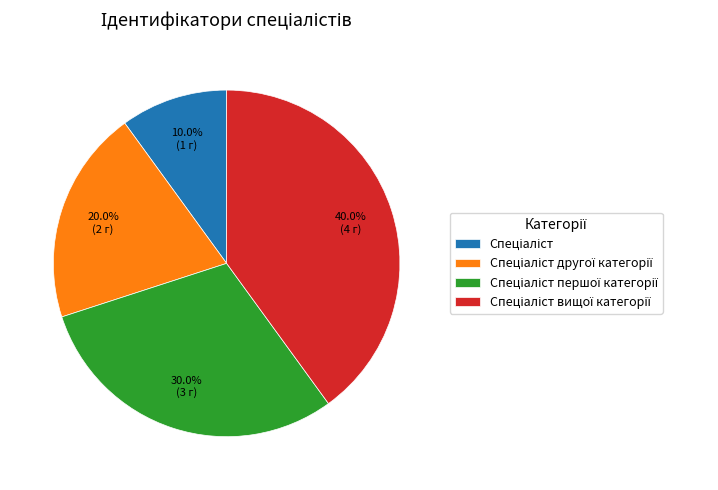

Does any single category account for the majority?

No